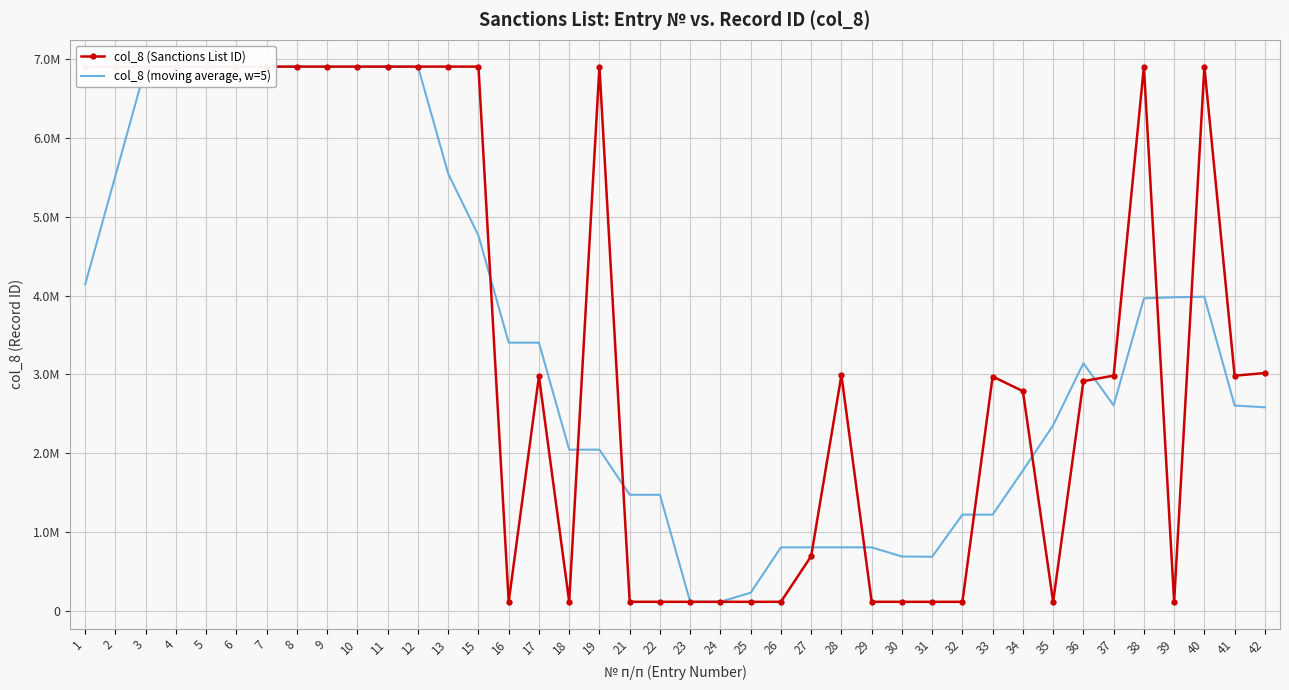

True or false: col_8 (moving average, w=5) has a value of 3628027.6 at 35.

False